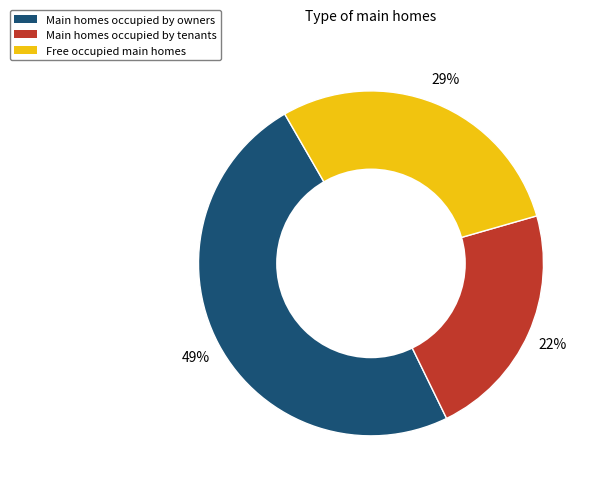

How many slices are in this pie chart?

3